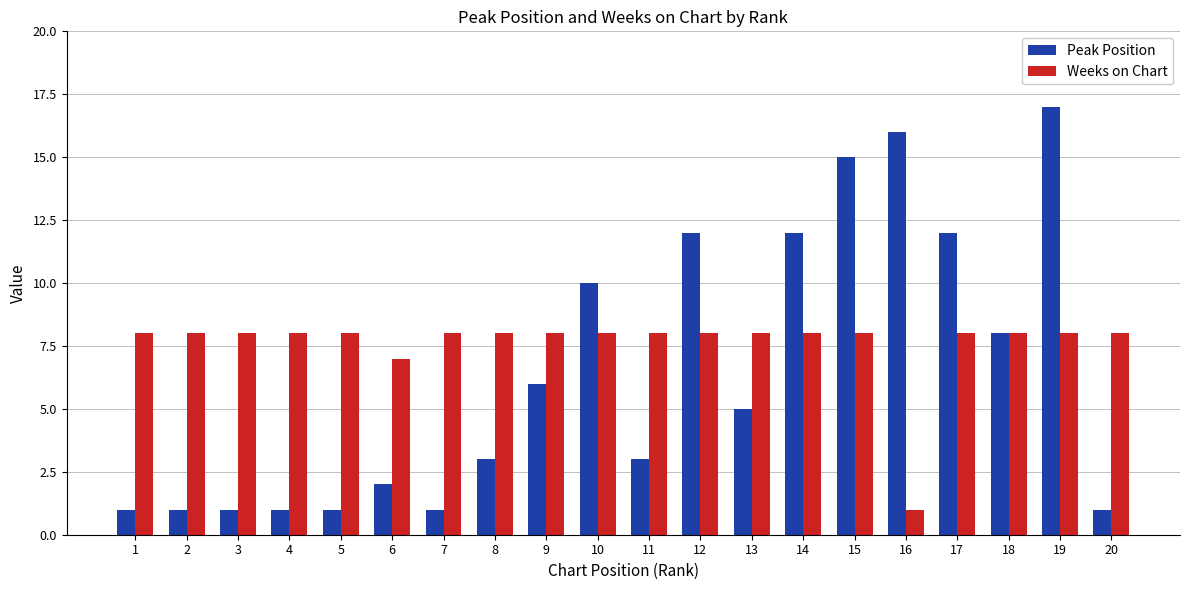

What are all the series names shown in the legend?

Peak Position, Weeks on Chart